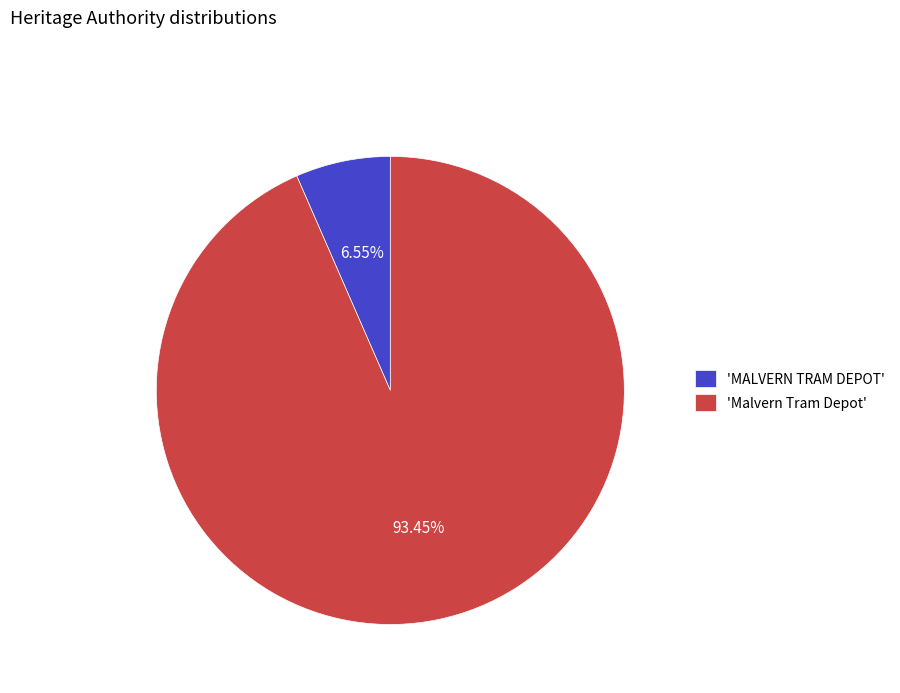

Does any single category account for the majority?

Yes